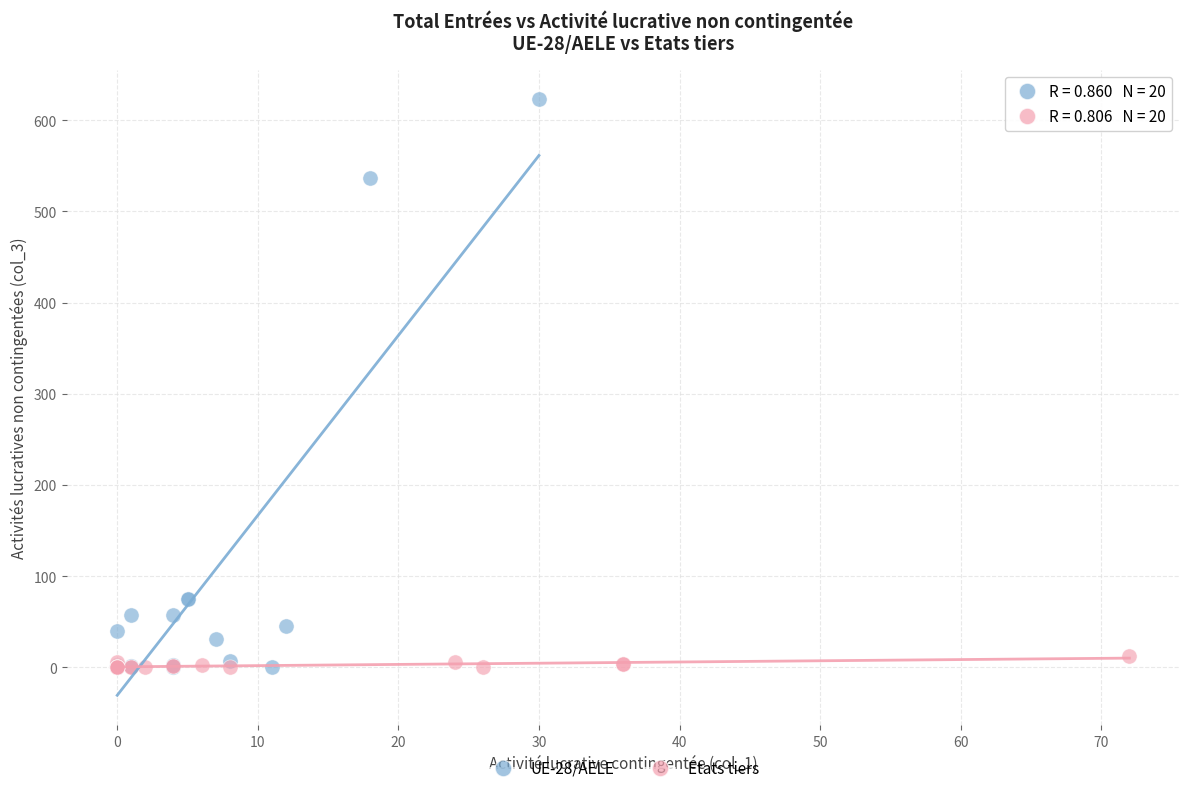

Which series has the largest Y range (max minus min)?

UE-28/AELE